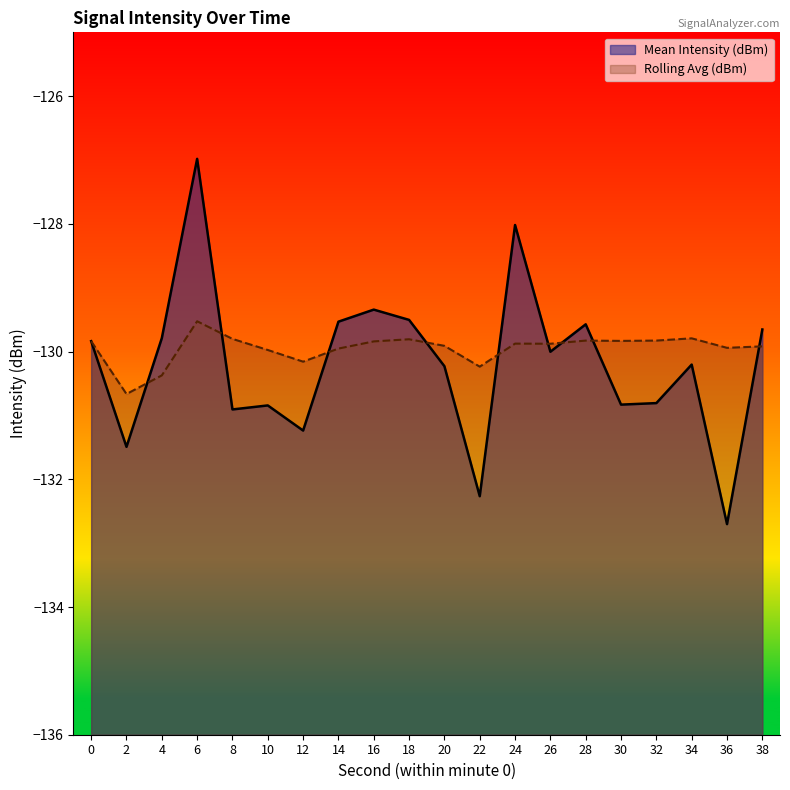

In Mean Intensity (dBm), how many points are lower than both neighbors (excluding endpoints)?

7